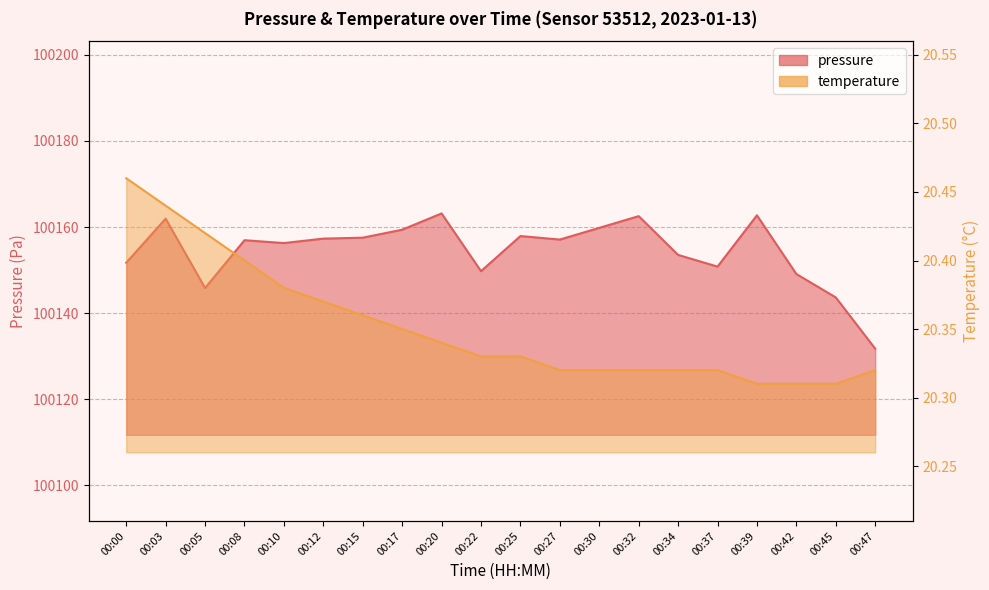

The value of temperature at 00:00 is 4.8. True or false?

False